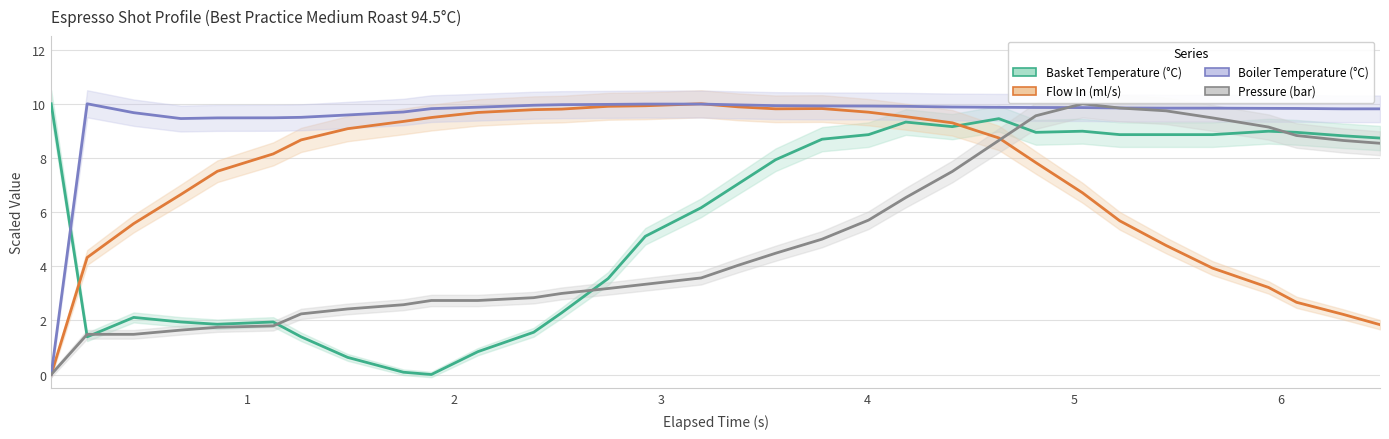

What is the spread (max minus min) of values at 30?

7.6